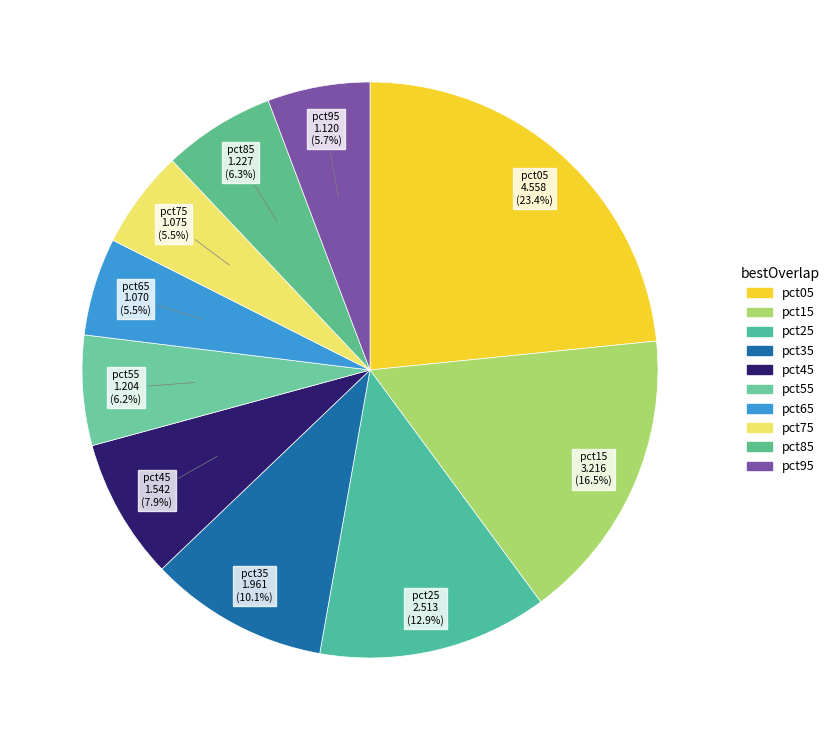

What is the ratio of the value at pct15 to the value at pct05?

0.7